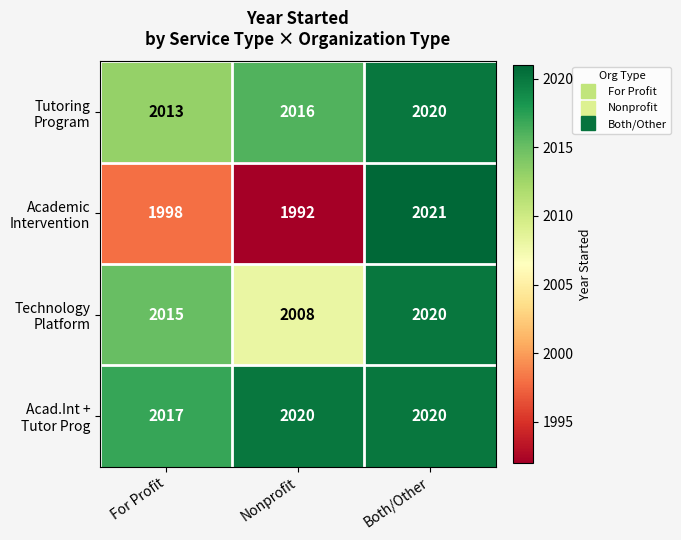

What is the smallest value displayed?

1992